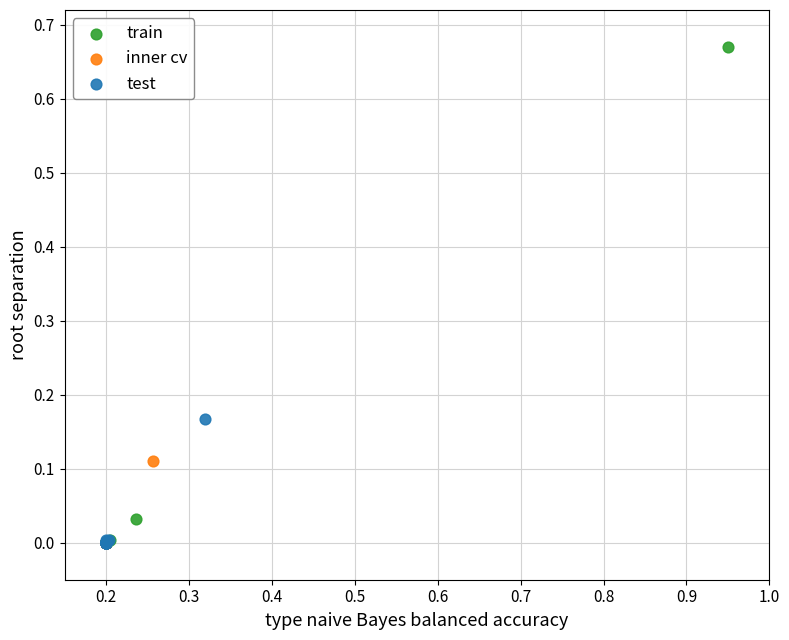

Which series reaches the maximum Y coordinate?

train